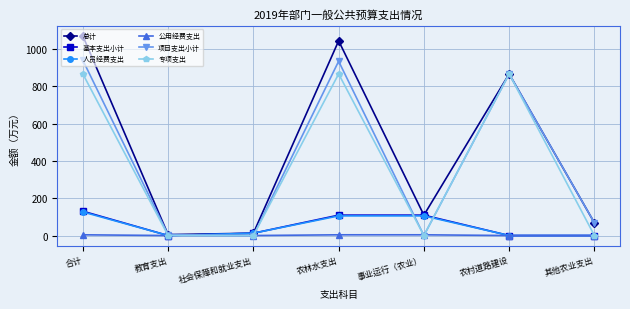

The 项目支出小计 series shows 1638.9 at 合计. True or false?

False